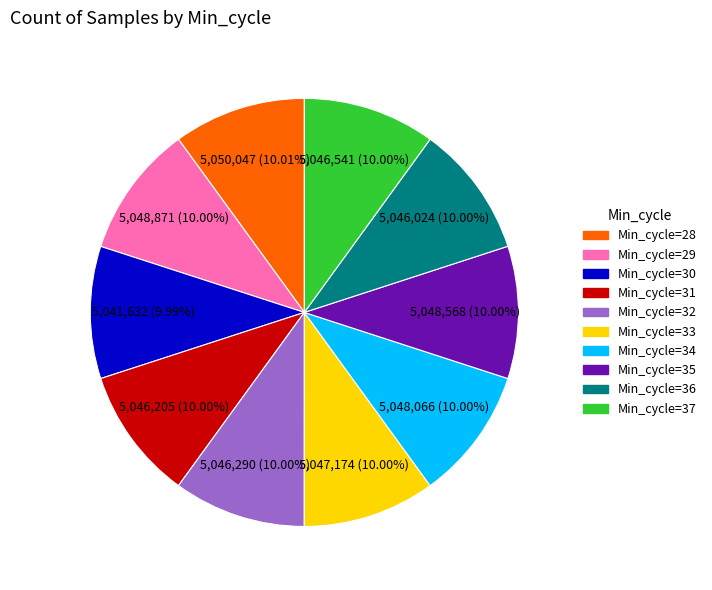

What percentage is the Min_cycle=28 slice, to the nearest percent?

10%